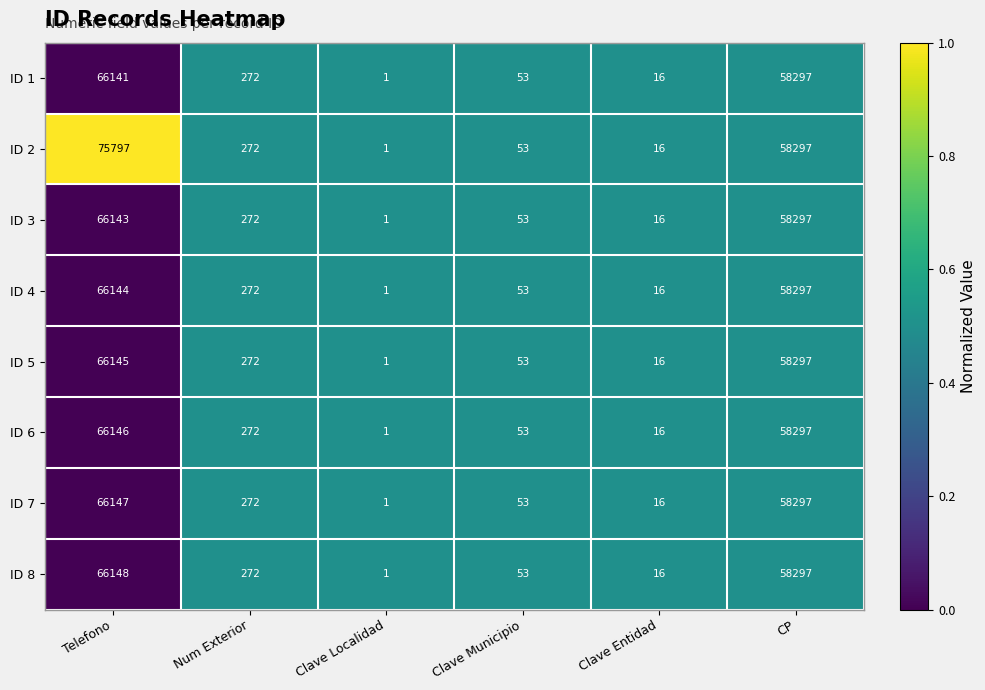

Which series has the widest spread of values?

ID 2